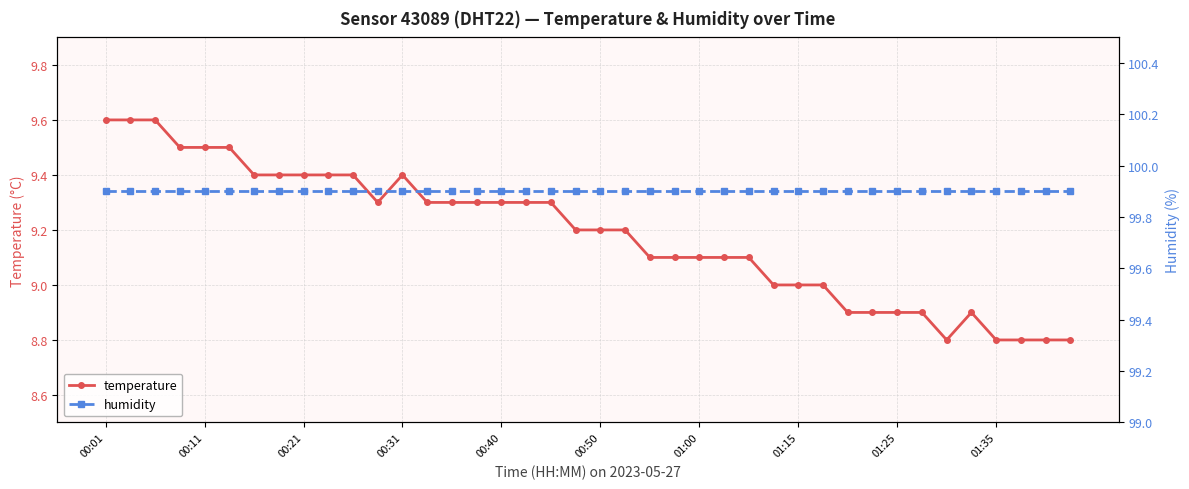

Rank the series at 29 from highest to lowest value.

humidity, temperature